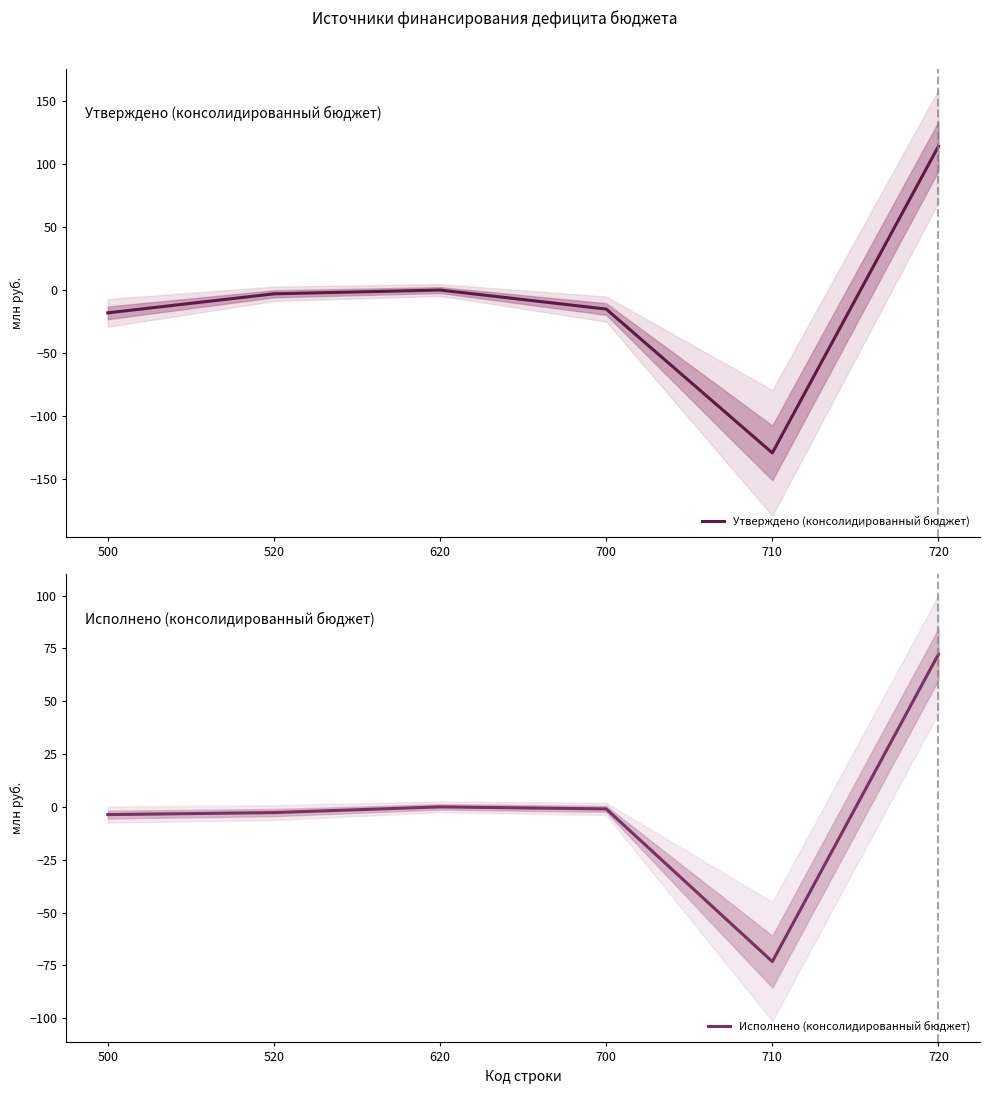

What is the value of the Утверждено (консолидированный бюджет) point at the 2nd from the left?

-3.0